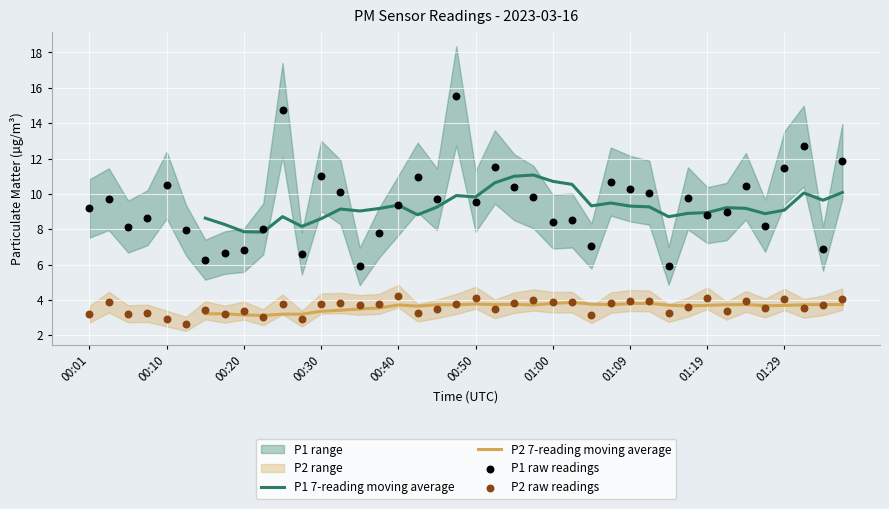

At which category is the sum across all series the highest?

19